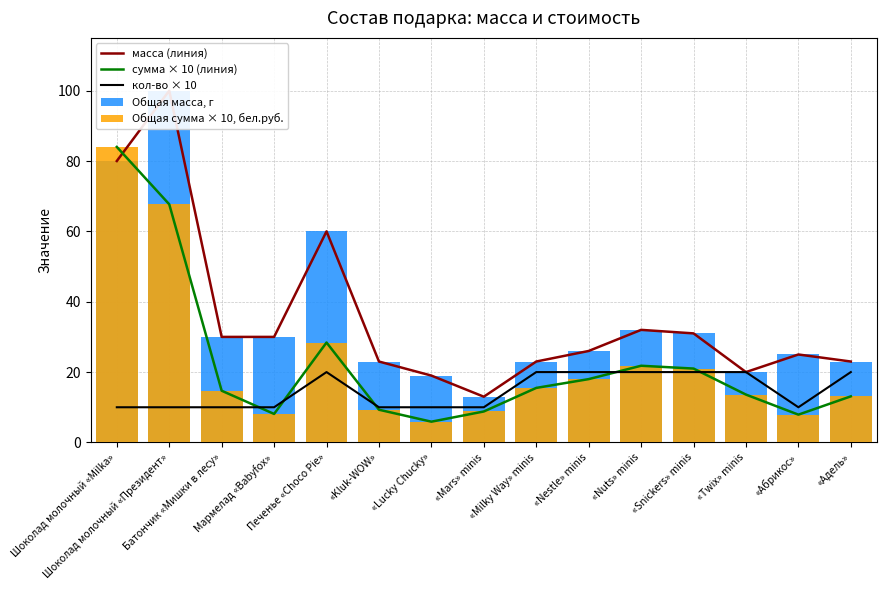

What position from the left is Печенье «Choco Pie»?

5